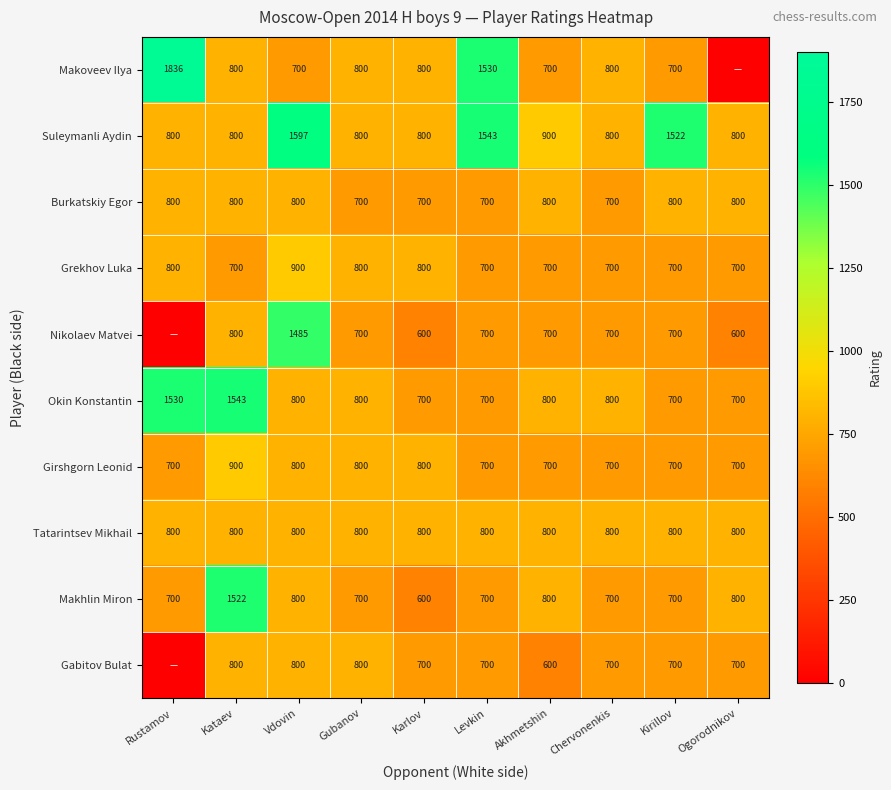

The Okin Konstantin series shows 919 at Kataev. True or false?

False